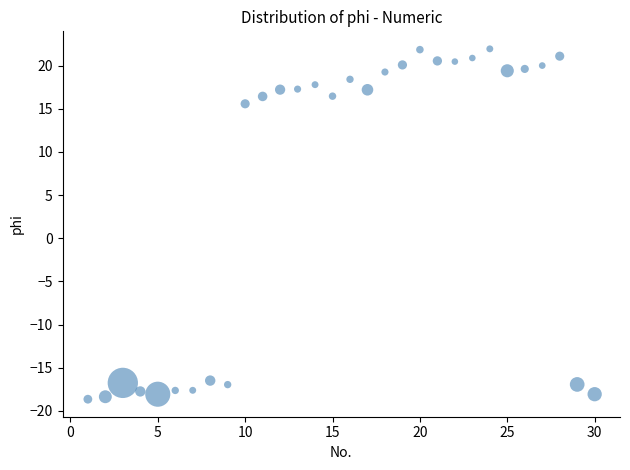

What Y value in the scatter plot is closest to 1?

15.6